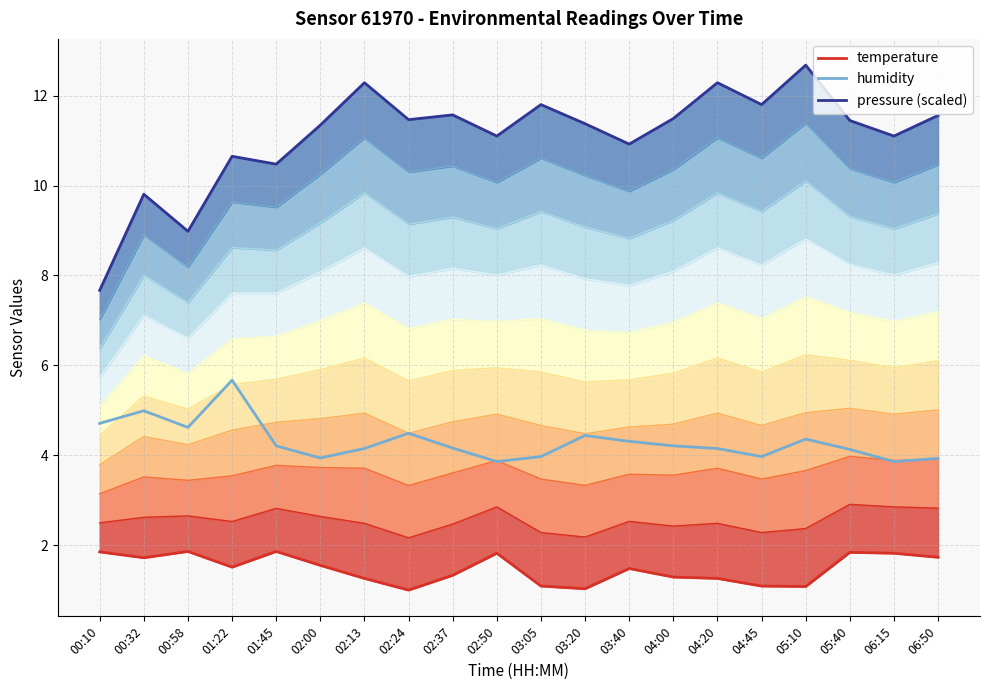

What position from the right is 04:45?

5